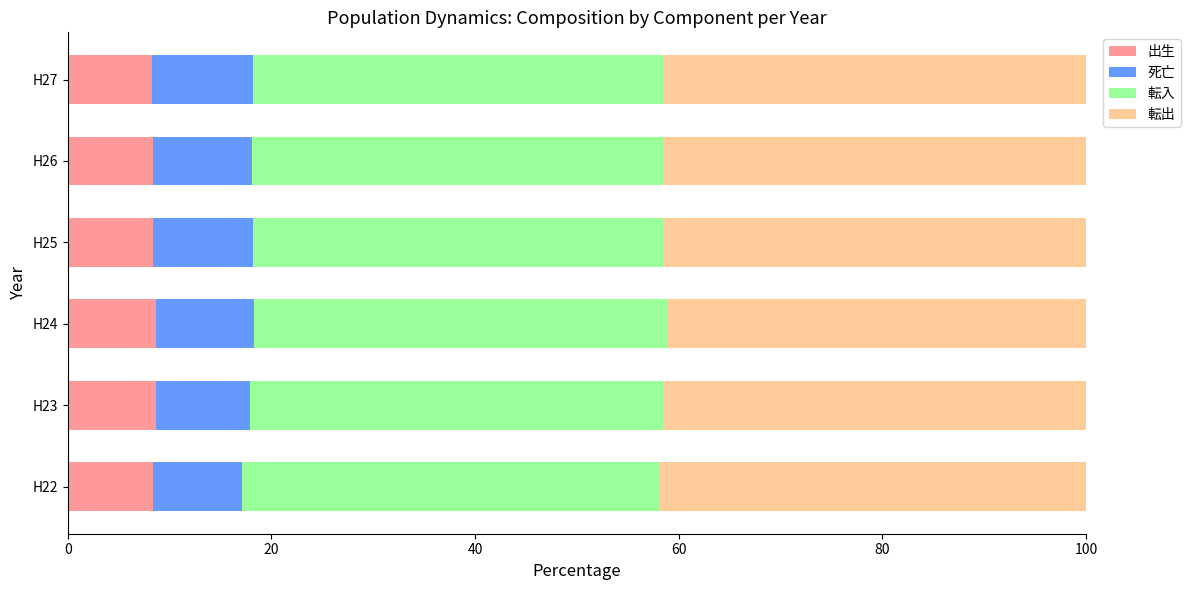

What is the sum of the 出生 values at H23 and H24?

17.3